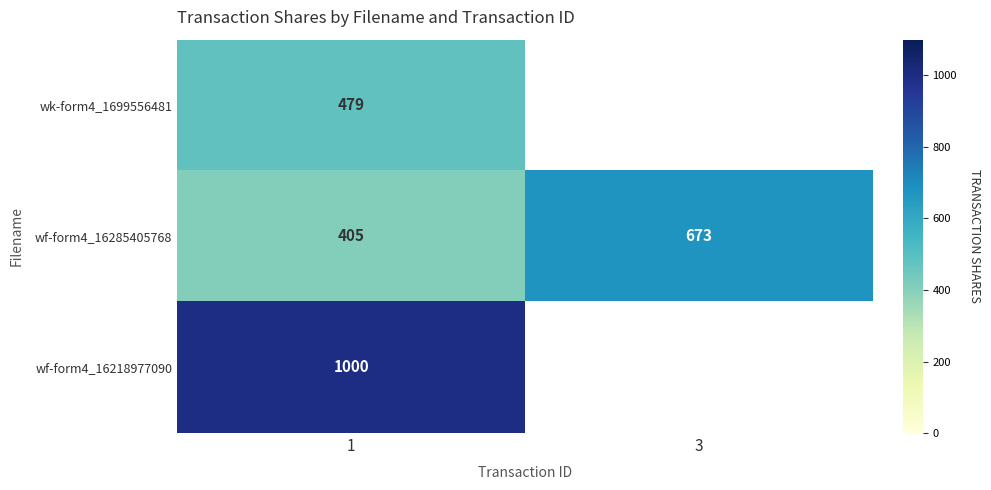

Count the wf-form4_16285405768 values in the range 405 to 673.

2